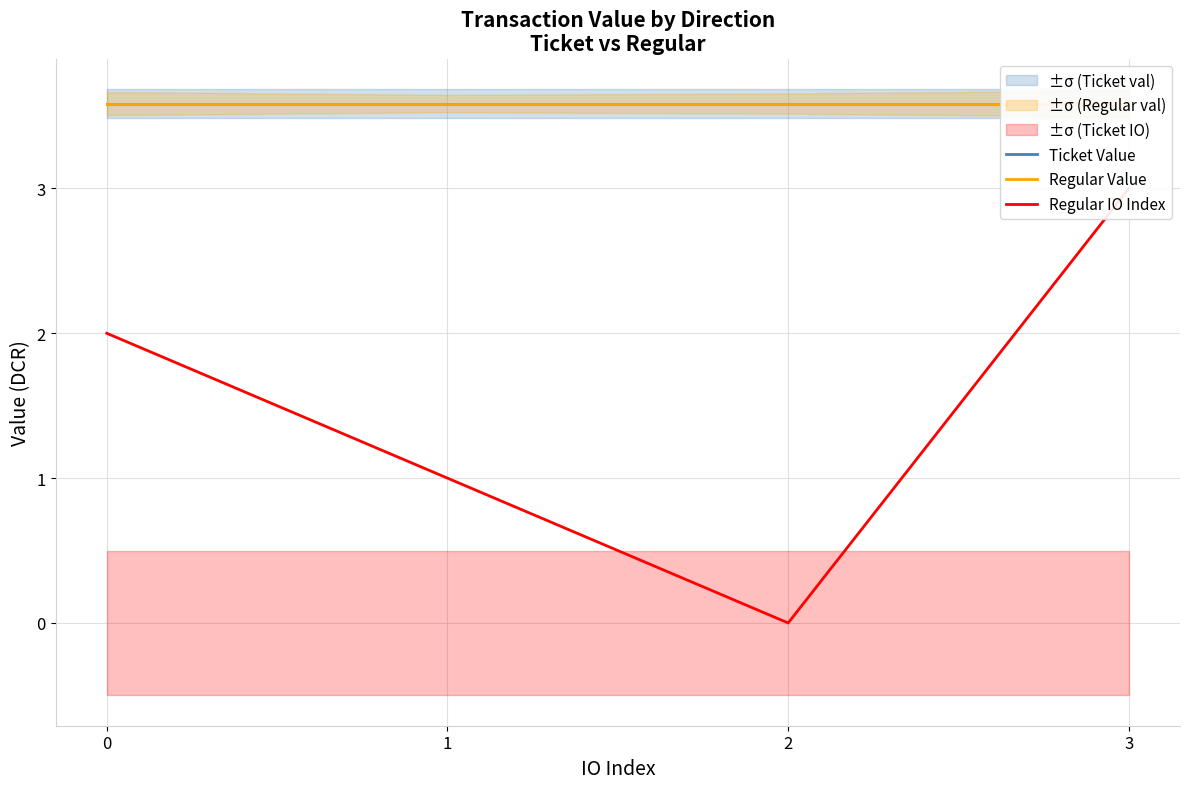

Reading left to right, extract all data points from this chart.

Ticket Value: 3.6	3.6	3.6	3.6
Regular Value: 3.6	3.6	3.6	3.6
Regular IO Index: 2.0	1.0	0.0	3.0